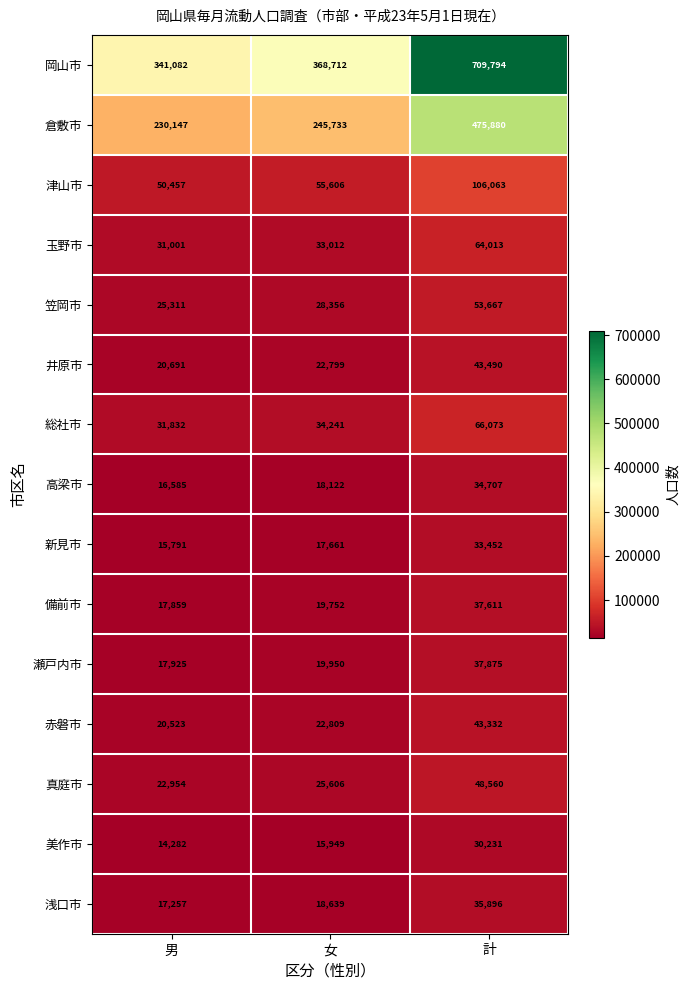

What is the average value of the 新見市 series?

22301